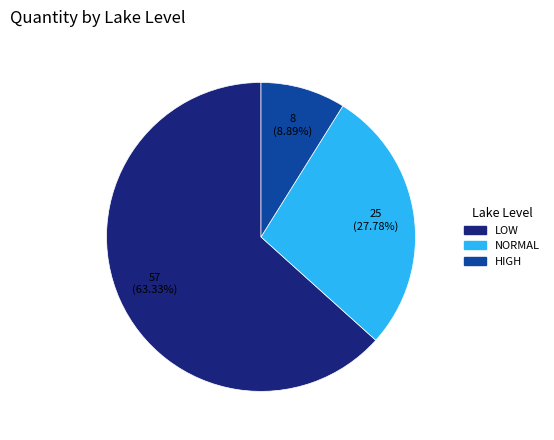

What is the smallest slice in the pie chart?

HIGH